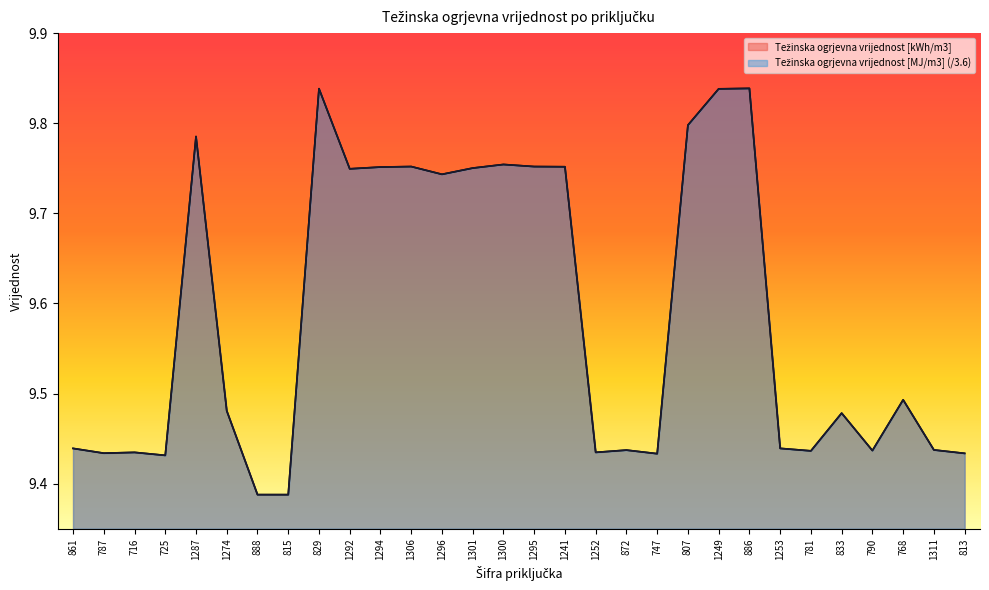

At 872, list the series in order from smallest to largest.

Težinska ogrjevna vrijednost [MJ/m3], Težinska ogrjevna vrijednost [kWh/m3]